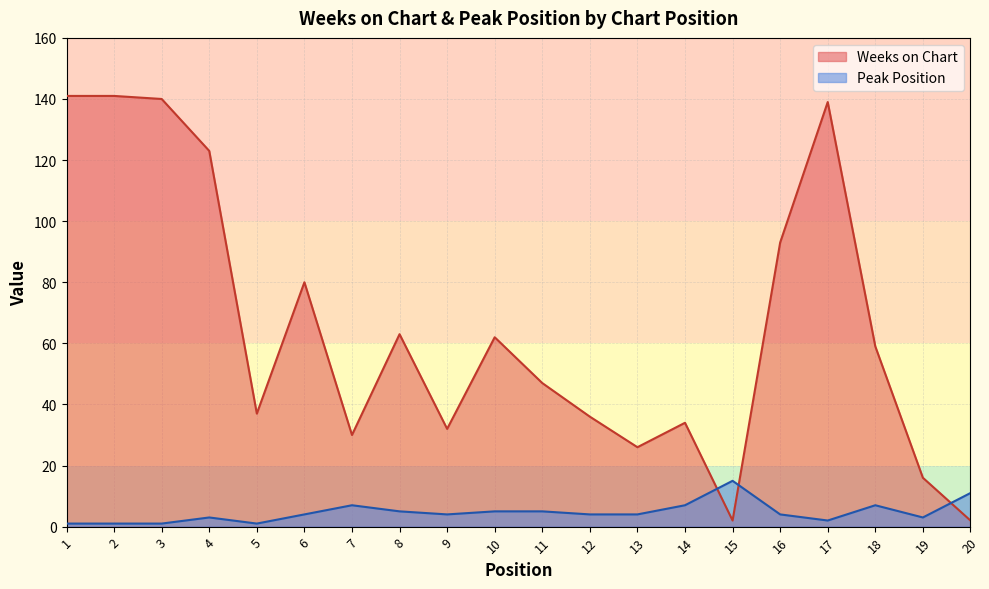

At 9, list the series in order from largest to smallest.

Weeks on Chart, Peak Position